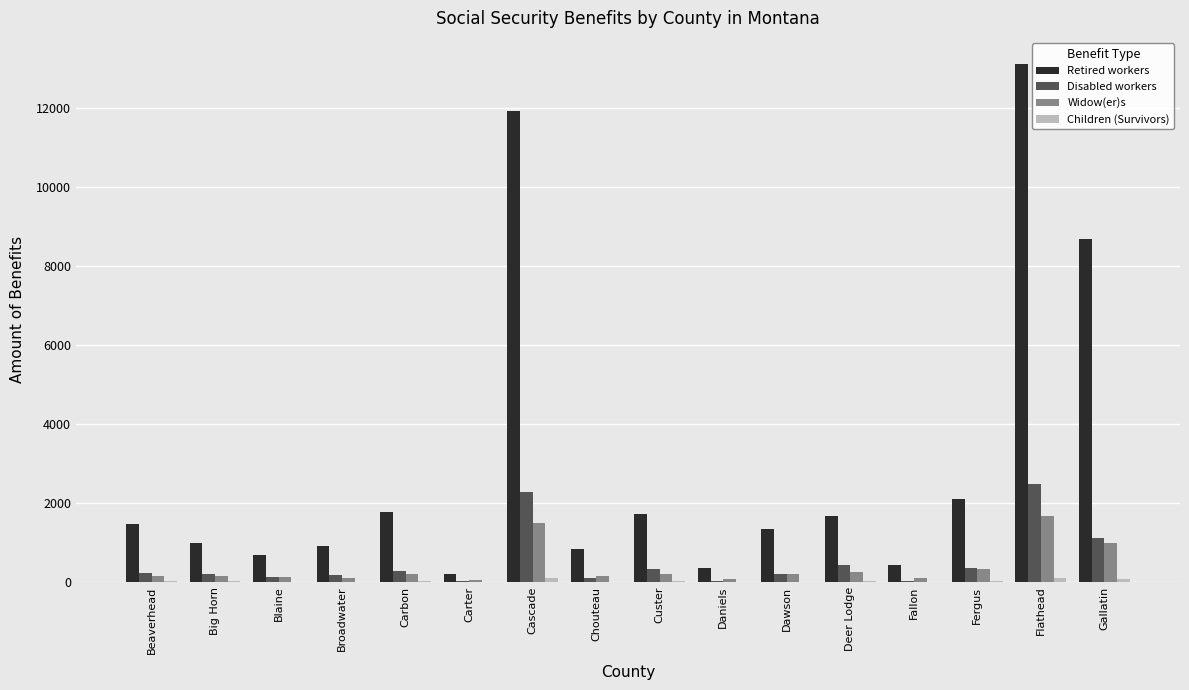

Is it true that Retired workers equals 2095 at Fergus?

True